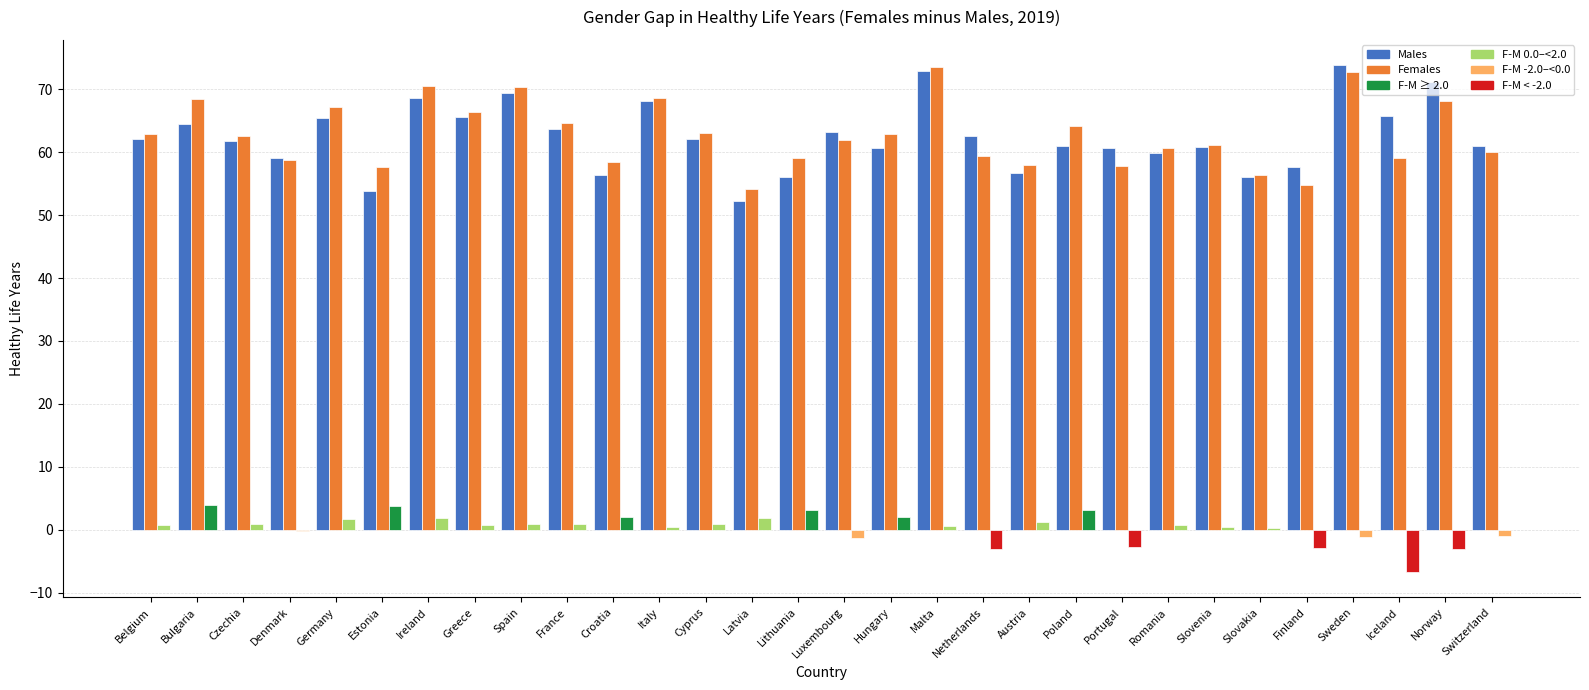

How many categories are shown in the chart?

30